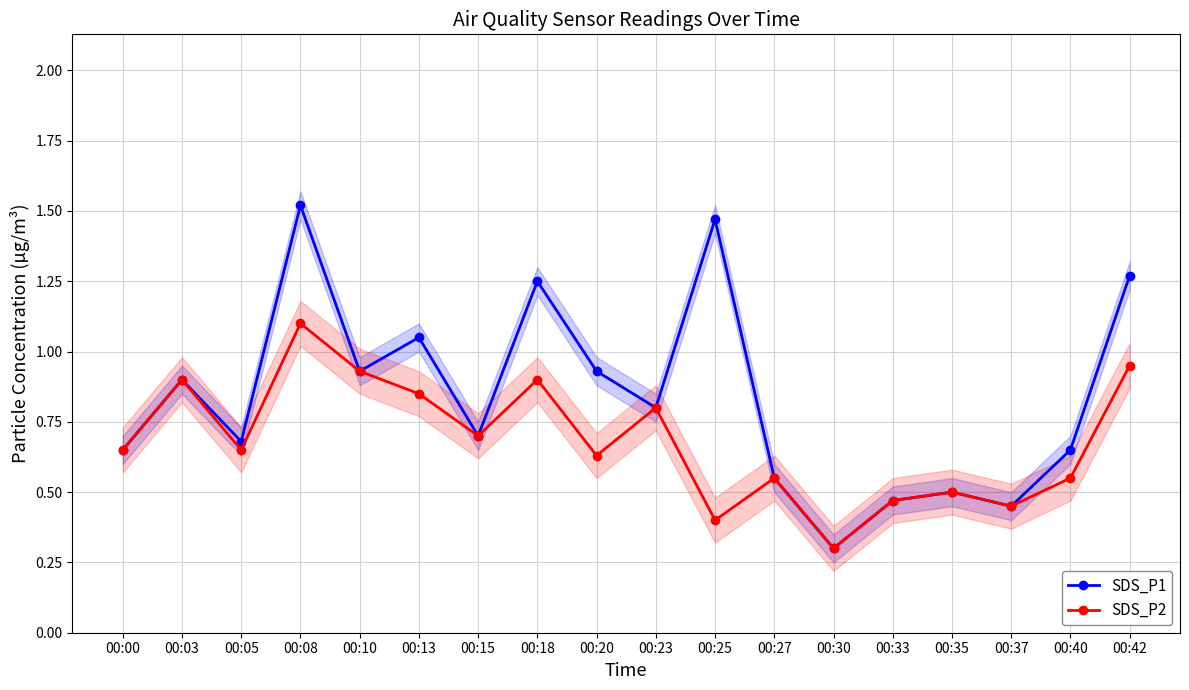

Reading left to right, list all the values displayed in this chart.

SDS_P1: 0.7	0.9	0.7	1.5	0.9	1.1	0.7	1.2	0.9	0.8	1.5	0.6	0.3	0.5	0.5	0.5	0.7	1.3
SDS_P2: 0.7	0.9	0.7	1.1	0.9	0.8	0.7	0.9	0.6	0.8	0.4	0.6	0.3	0.5	0.5	0.5	0.6	0.9